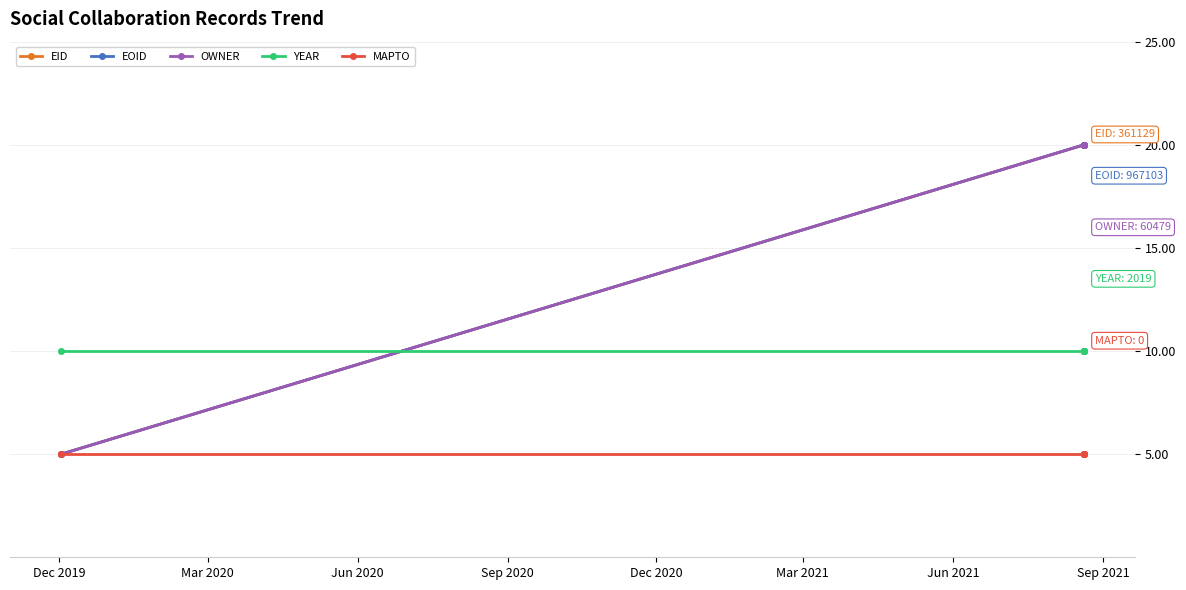

What is the greatest value displayed?

20.0